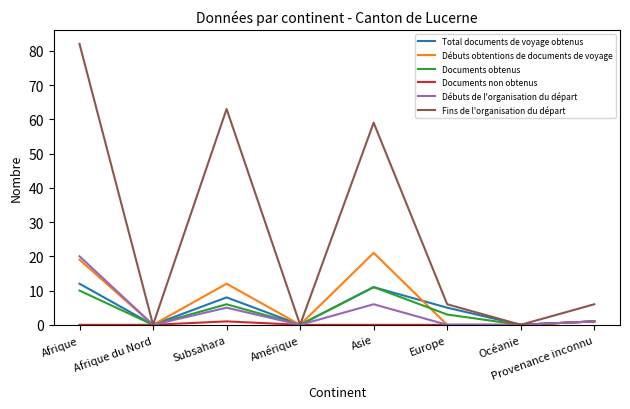

What are all the series names shown in the legend?

Total documents de voyage obtenus, Débuts obtentions de documents de voyage, Documents obtenus, Documents non obtenus, Débuts de l'organisation du départ, Fins de l'organisation du départ